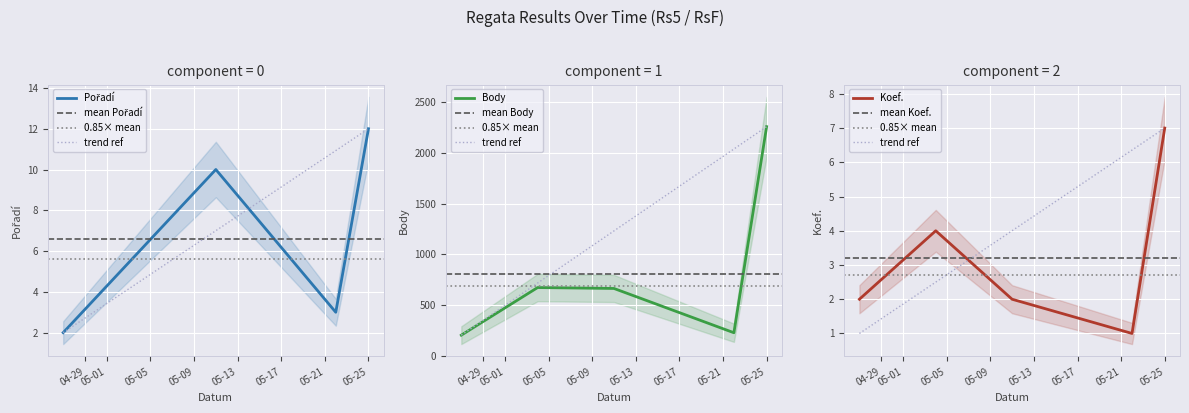

Reading left to right, list all the values displayed in this chart.

Pořadí: 2	6	10	3	12
Body: 202	672	663	226	2260
Koef.: 2	4	2	1	7